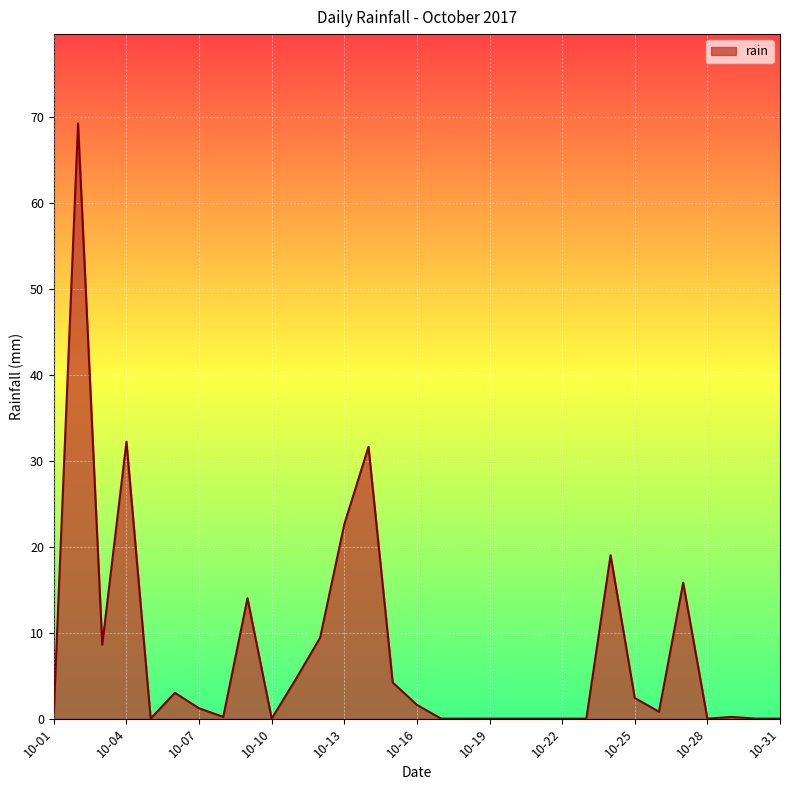

What is the difference between the maximum and minimum values?

69.2